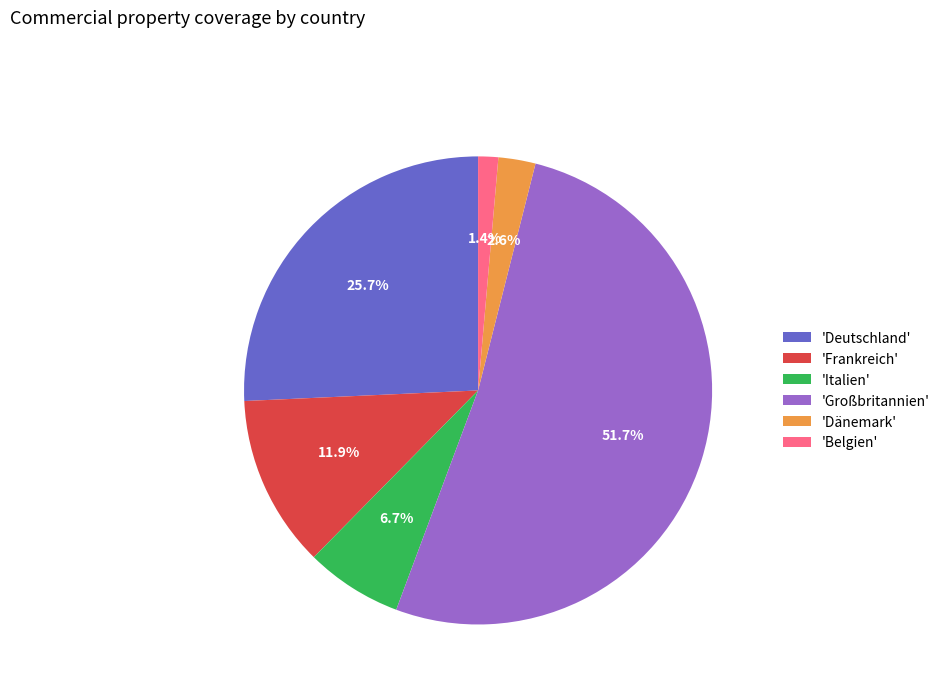

What is the ratio of the value at 'Dänemark' to the value at 'Belgien'?

1.9